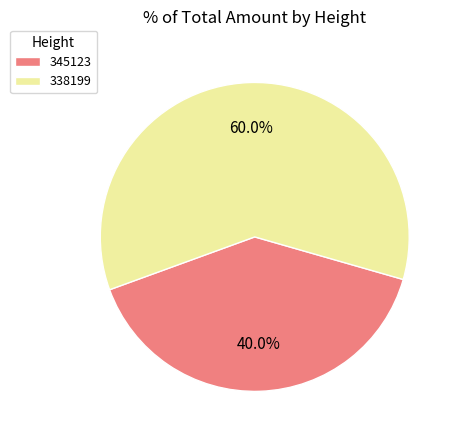

What is the ratio of the value at 338199 to the value at 345123?

1.5